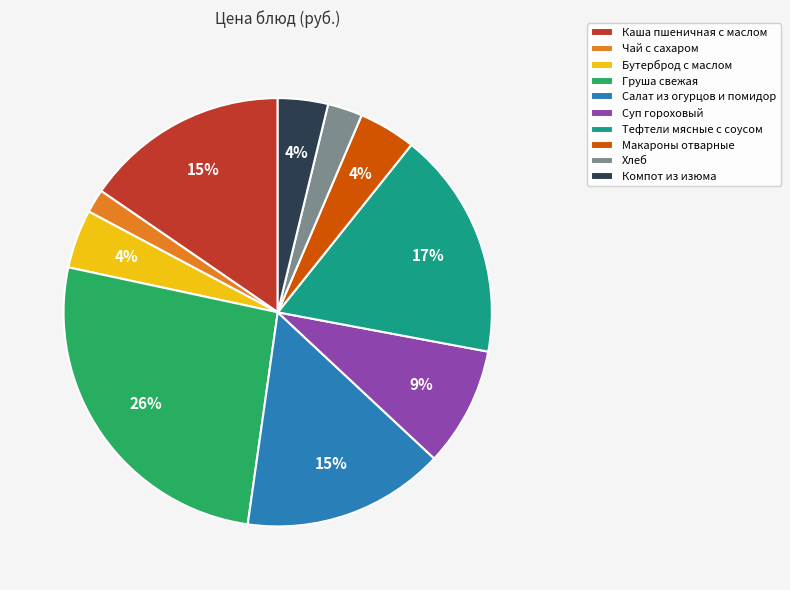

What is the ratio of the value at Макароны отварные to the value at Салат из огурцов и помидор?

0.3